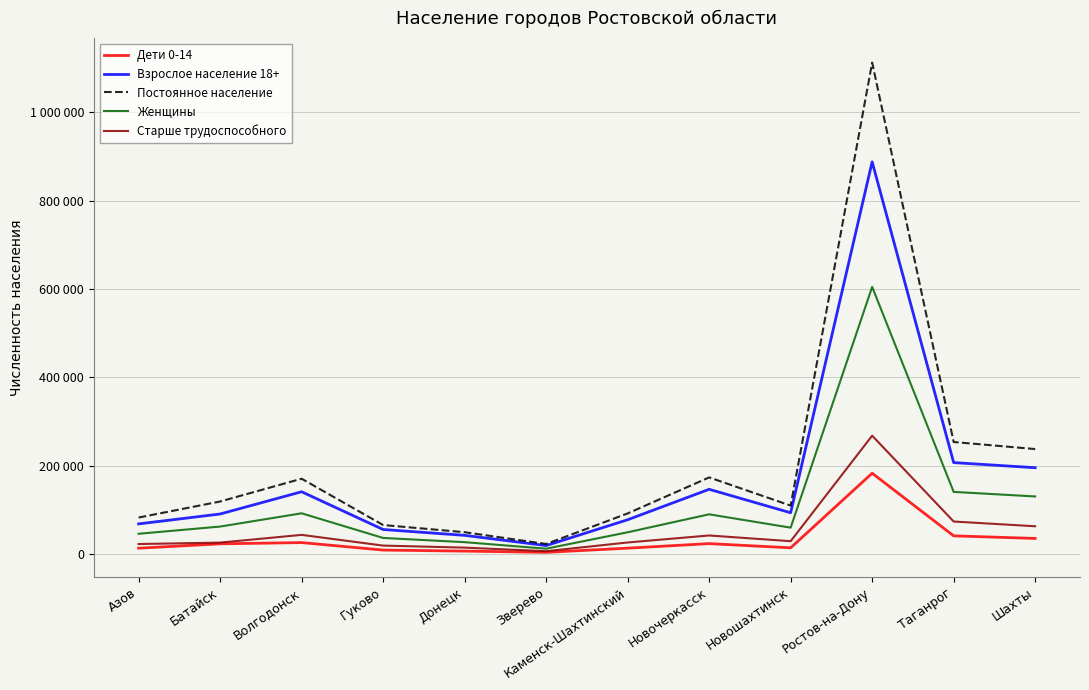

What are all the series names shown in the legend?

Дети 0-14, Взрослое население 18+, Постоянное население, Женщины, Старше трудоспособного